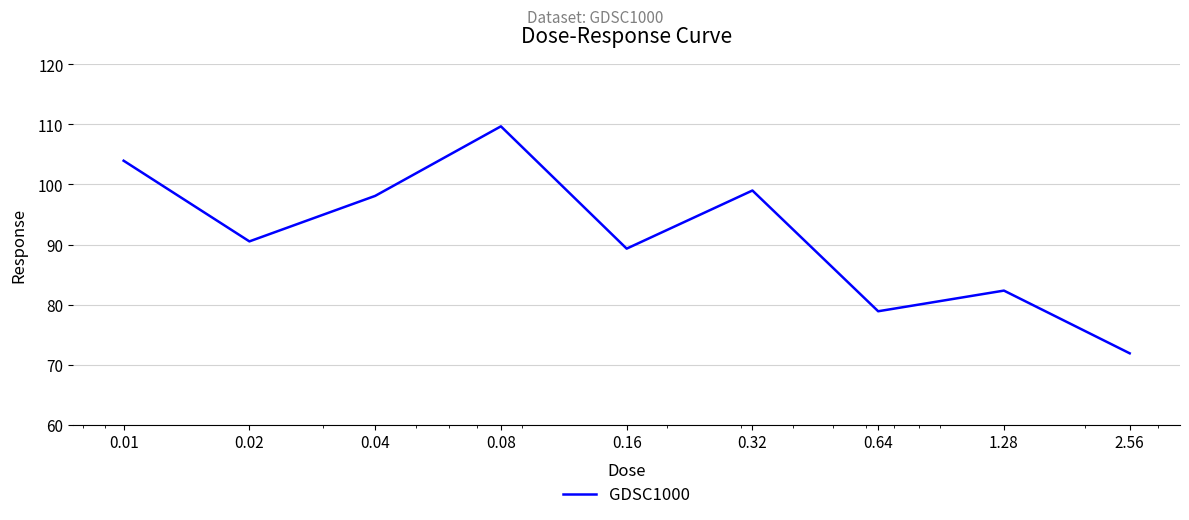

What is the average value?

91.5